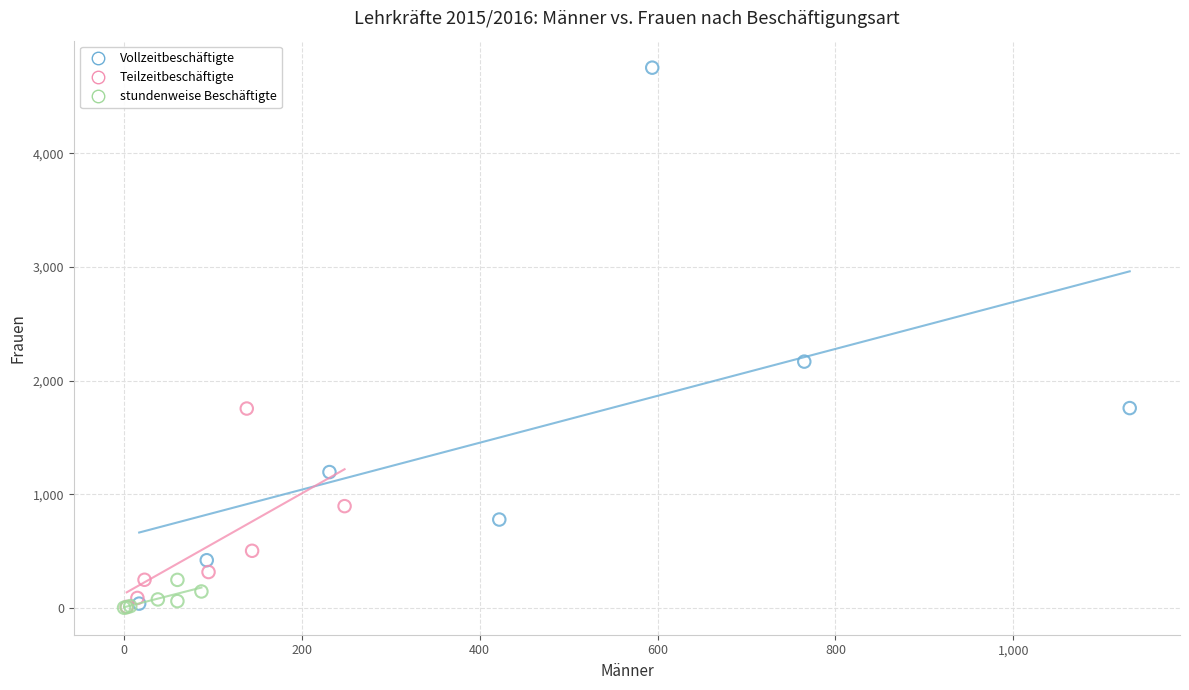

Which series has the largest Y range (max minus min)?

Vollzeitbeschäftigte